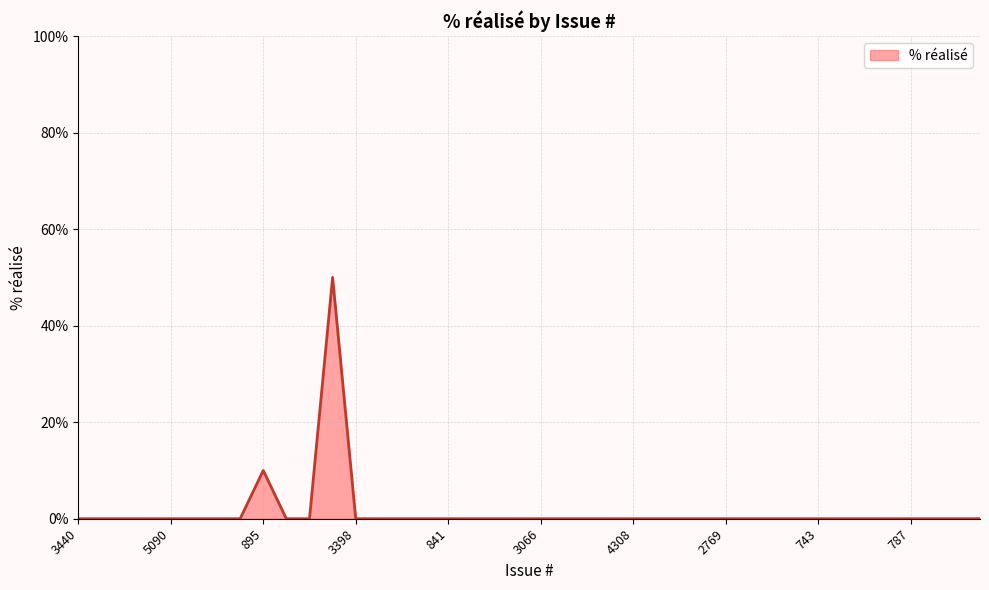

What is the maximum value shown in the chart?

50